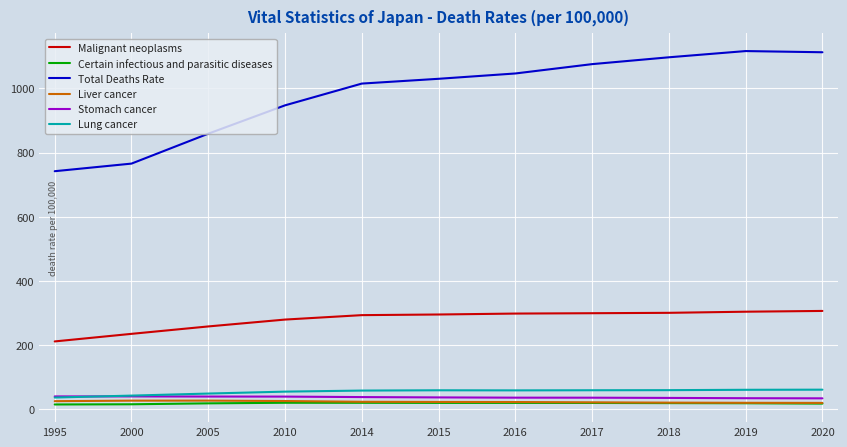

What is the greatest value displayed?

1116.2